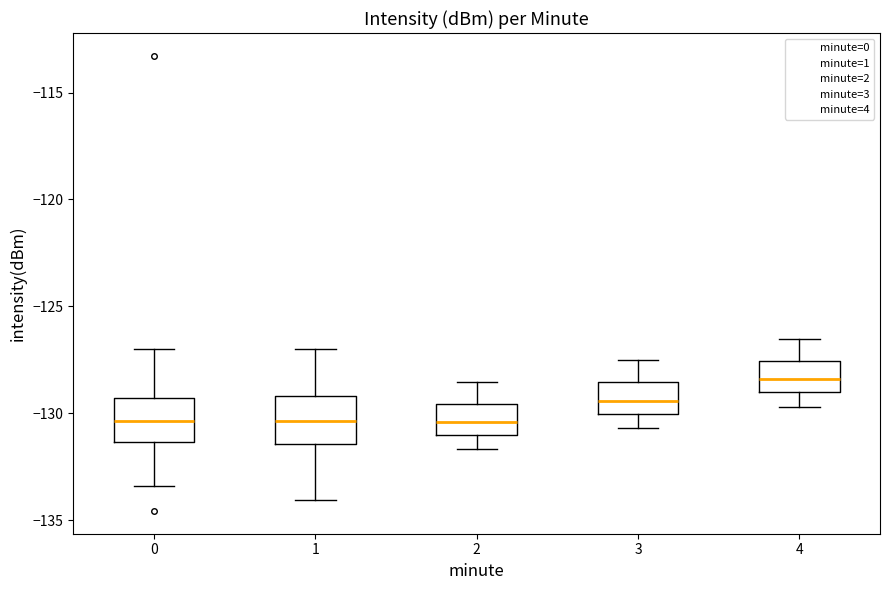

Reading left to right, read every box against the y-axis: the position of its median line, the range the box covers, and the ends of its whiskers. The values are not printed on the chart, so give them approximately, as read against the axis.

0: median -130.5, box -131.5 to -129.5, whiskers -133.5 to -127.0
1: median -130.5, box -131.5 to -129.0, whiskers -134.0 to -127.0
2: median -130.5, box -131.0 to -129.5, whiskers -131.5 to -128.5
3: median -129.5, box -130.0 to -128.5, whiskers -130.5 to -127.5
4: median -128.5, box -129.0 to -127.5, whiskers -129.5 to -126.5